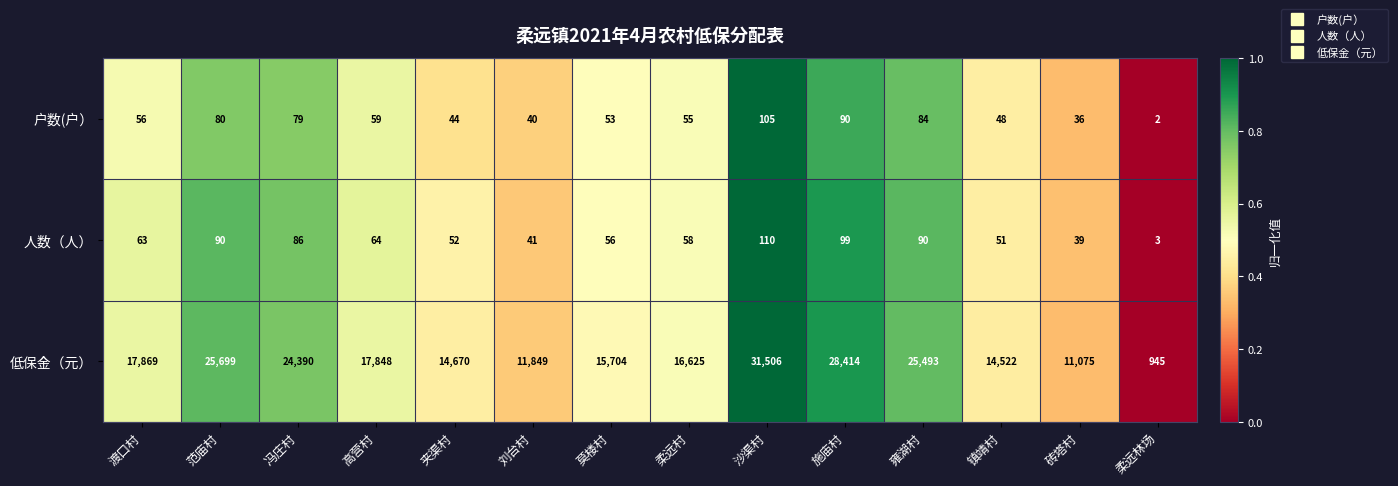

Which category has the highest value in the 户数(户） series?

沙渠村